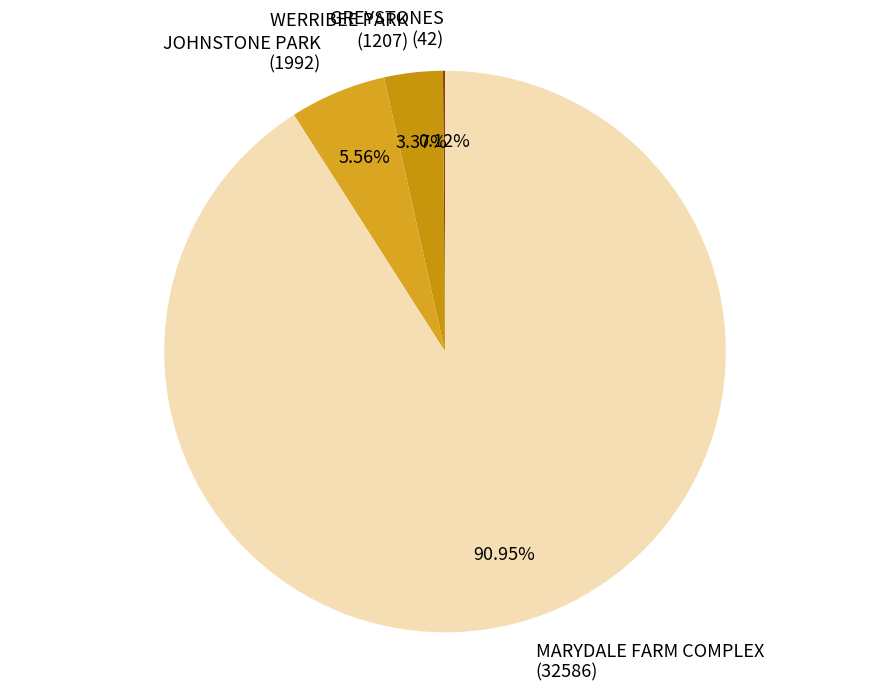

What is the total percentage of WERRIBEE PARK and JOHNSTONE PARK?

8.9%